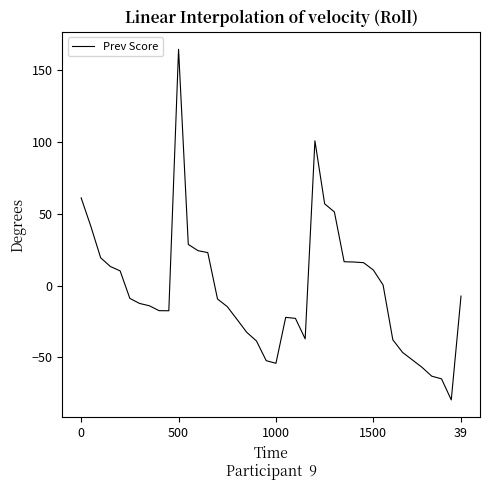

What is the smallest value displayed?

-79.7